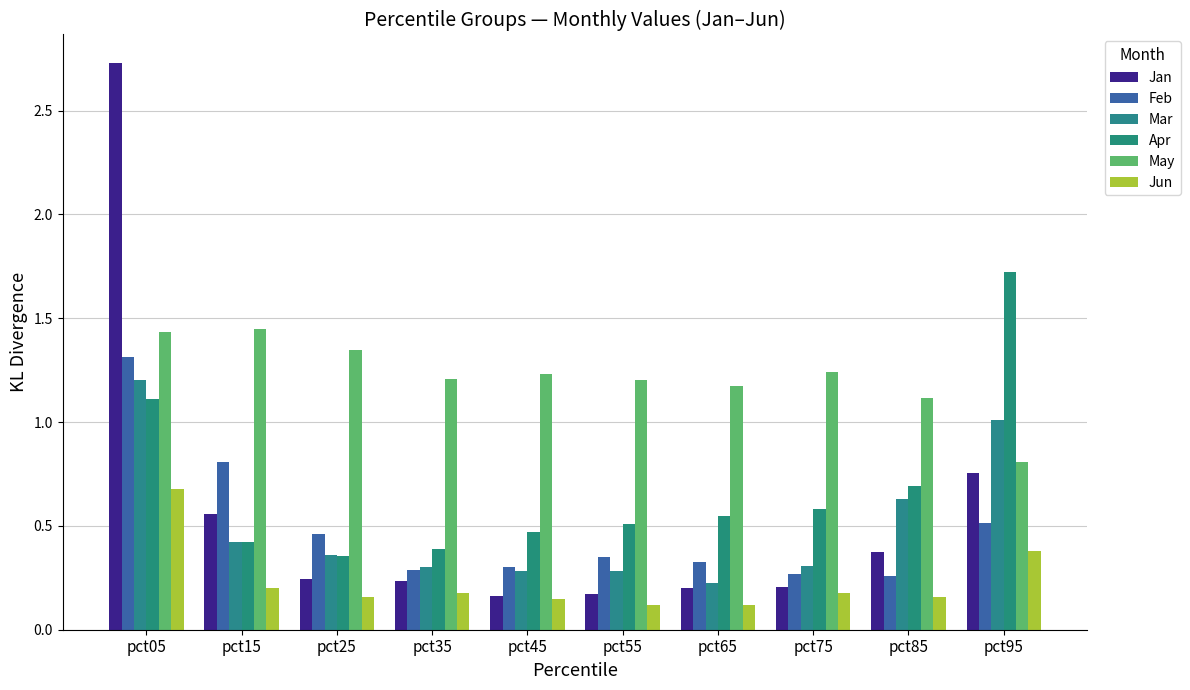

The value of Feb at pct65 is 0.5. True or false?

False